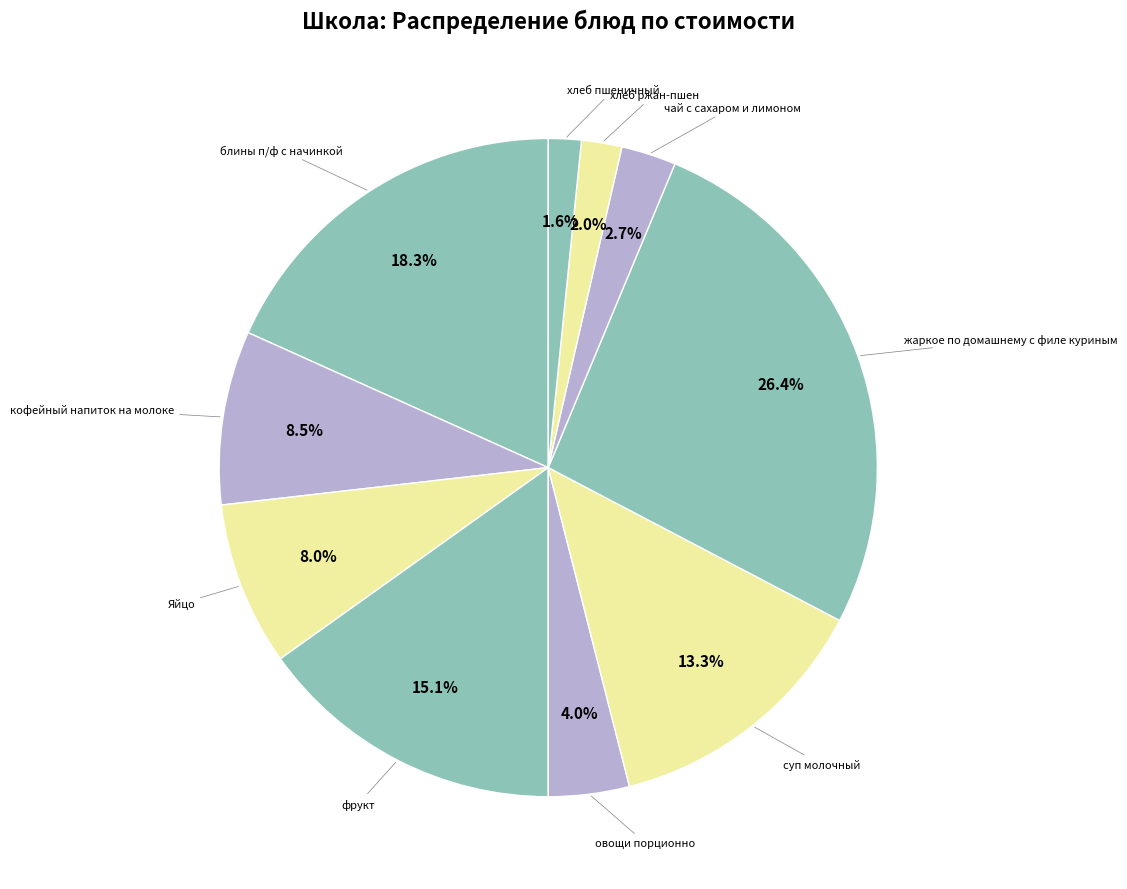

How many segments does this pie chart have?

10